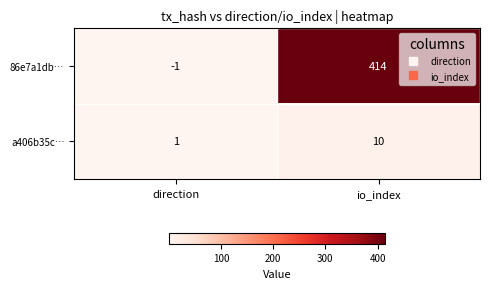

What is the greatest value displayed?

414